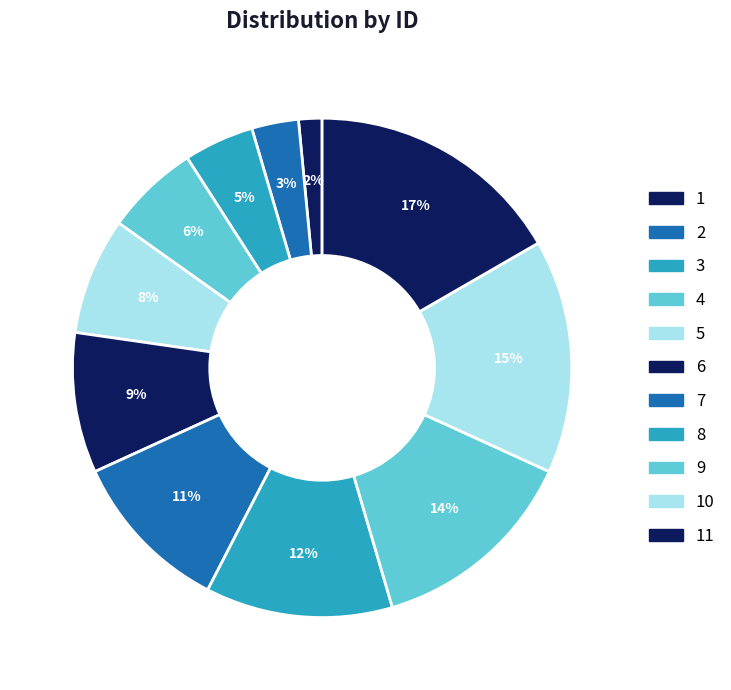

How many slices are in this pie chart?

11